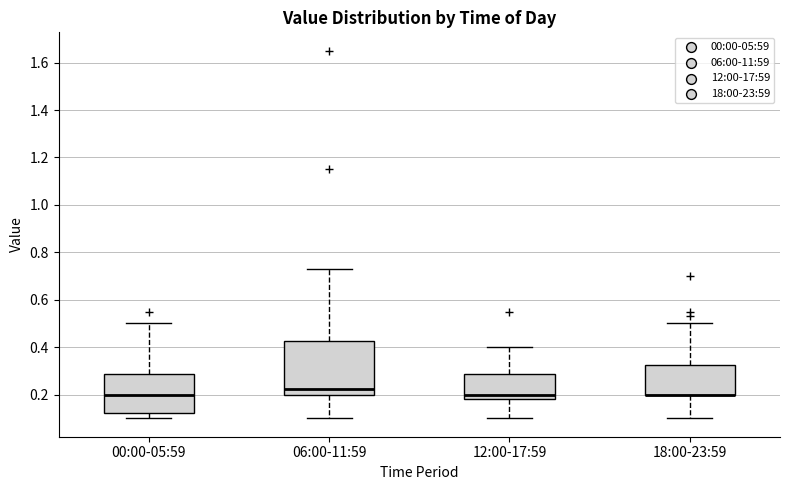

Comparing the boxes themselves (not the whiskers), which one is the tallest?

06:00-11:59